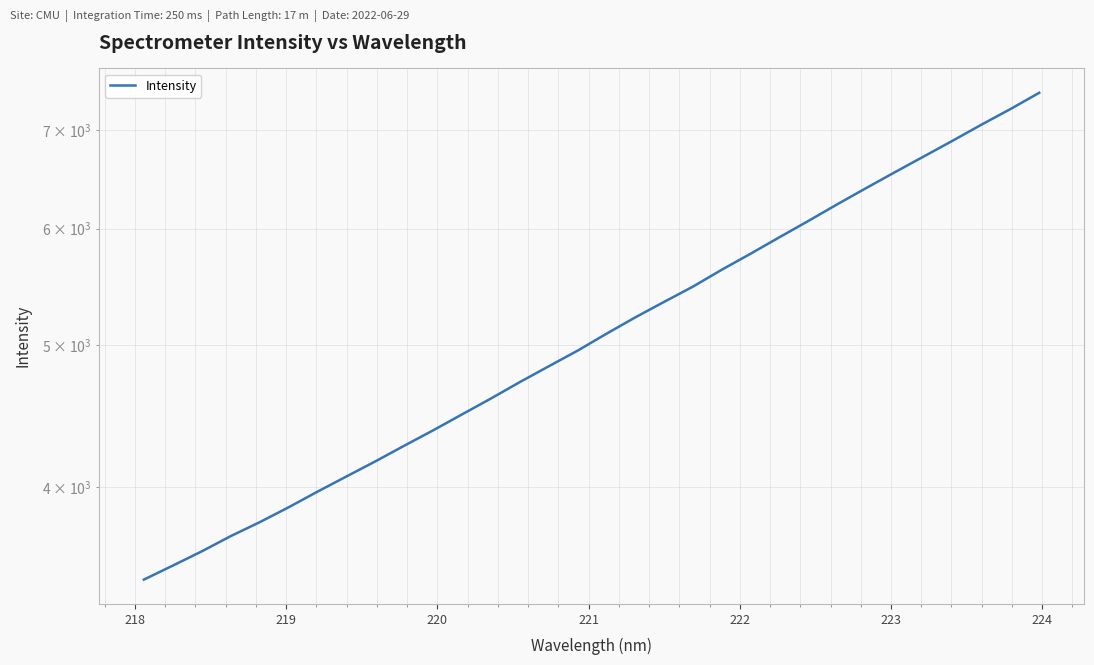

How many values are below 5086?

16